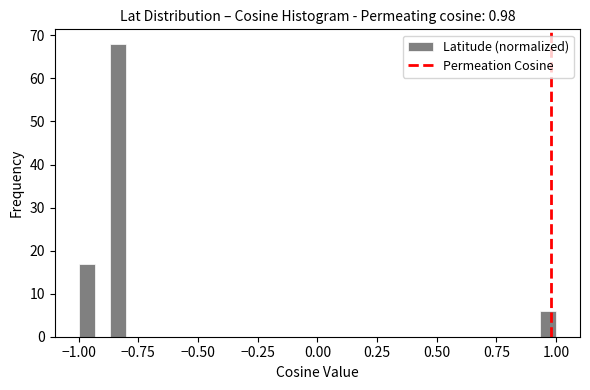

Read against the x-axis, roughly where is the centre of the tallest bar?

-0.85